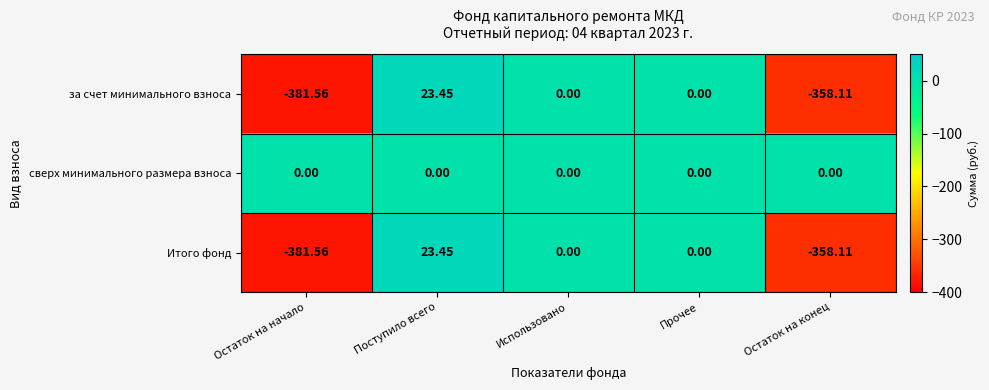

Where does the за счет минимального взноса series first go above 0?

Поступило всего